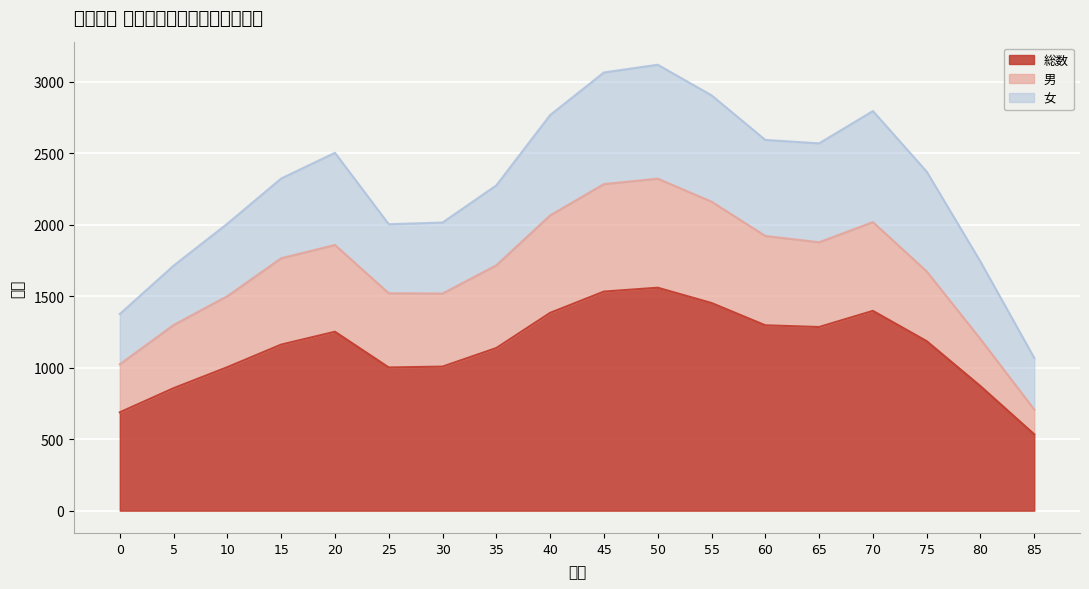

Which has a higher value, 70 or 75?

70